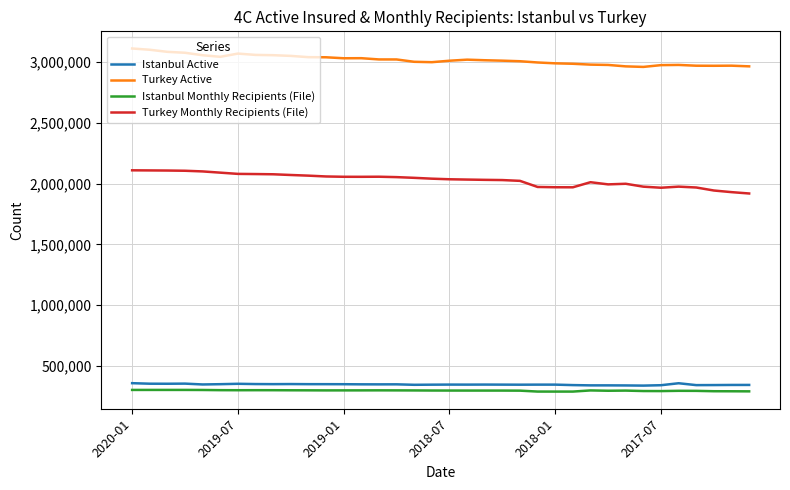

What is the maximum value shown in the chart?

3113234